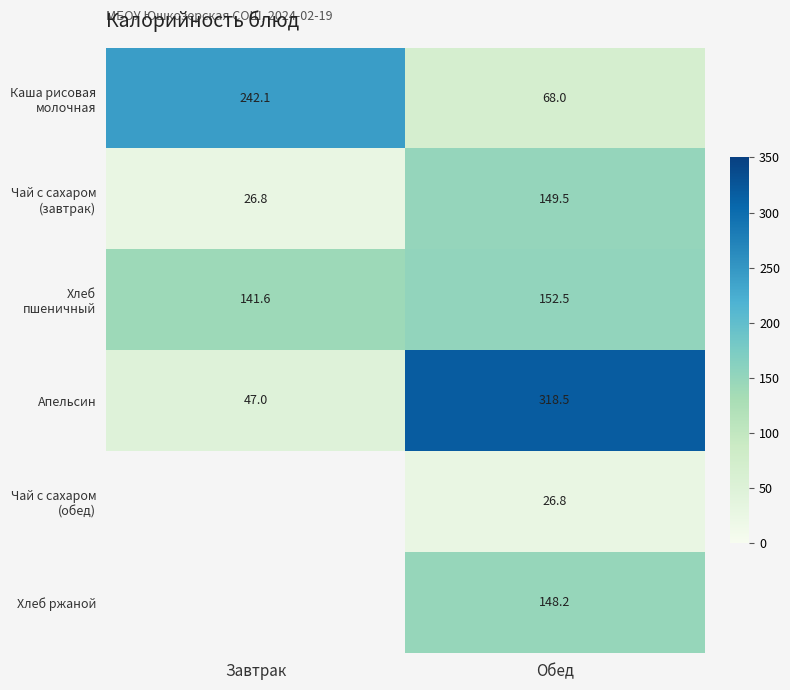

True or false: Хлеб ржаной has a value of 250.2 at Обед.

False